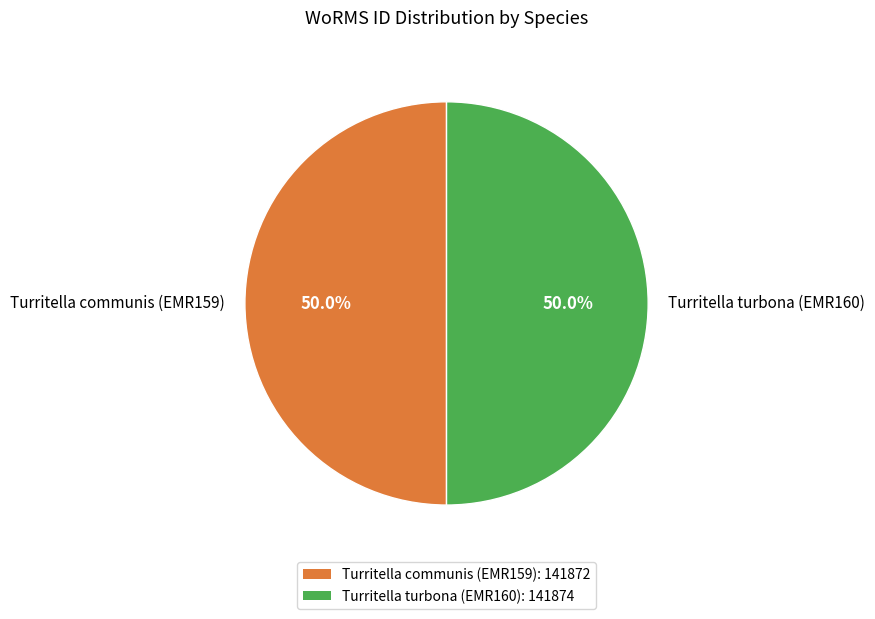

To the nearest percent, what percentage of the pie is Turritella communis (EMR159)?

50%